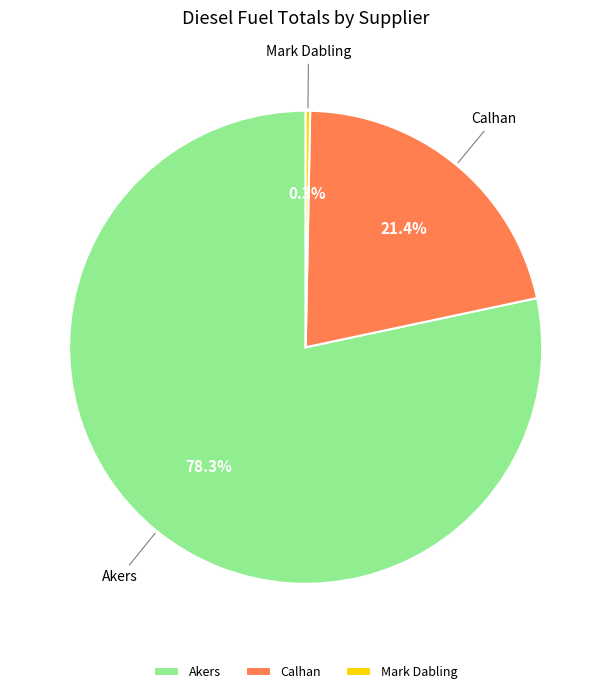

Approximately how many times larger is the value at Akers compared to Mark Dabling?

257.4